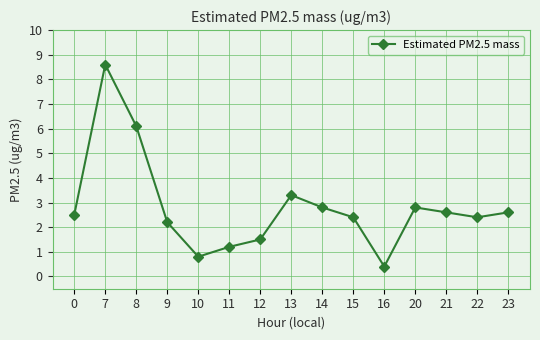

How many data points are above 2?

11